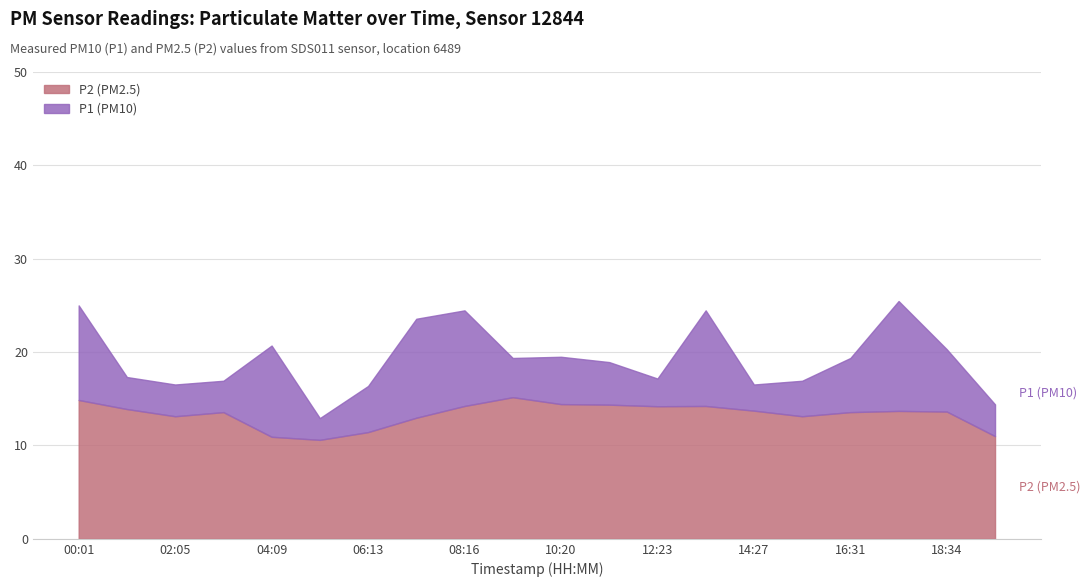

True or false: P1 (PM10) has more than 2 interior local peaks.

True